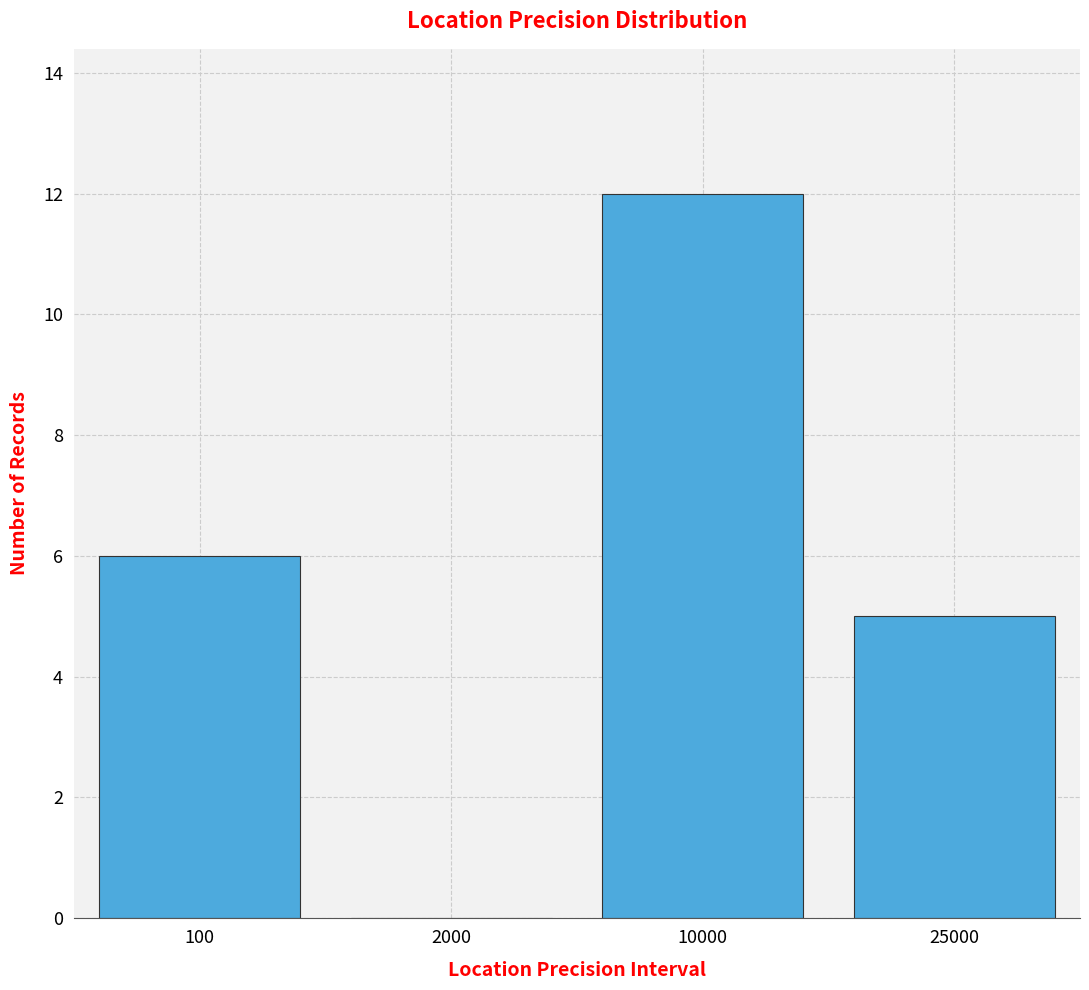

Reading left to right, transcribe all the data shown in this chart.

100=6	2000=0	10000=12	25000=5